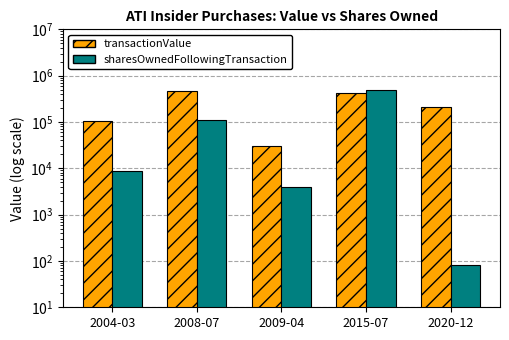

Reading left to right, transcribe all the data shown in this chart.

transactionValue: 102914	465132	30030	415000	210365
sharesOwnedFollowingTransaction: 8537	108525	3972	491303	80